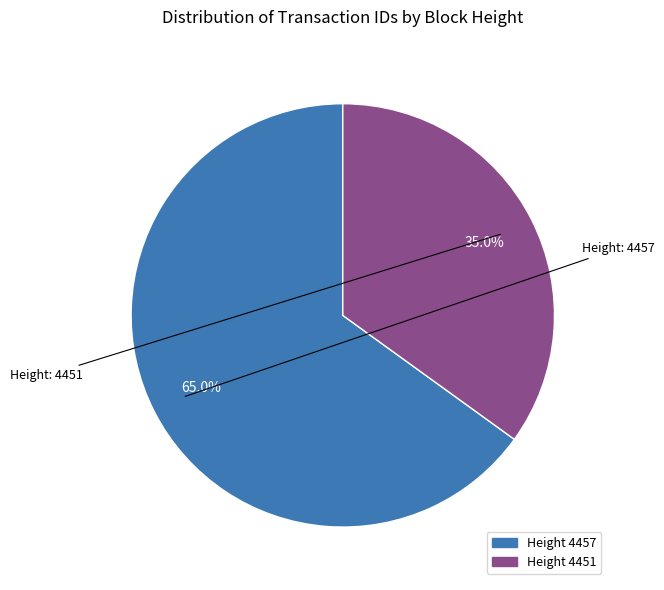

Does any single category account for the majority?

Yes